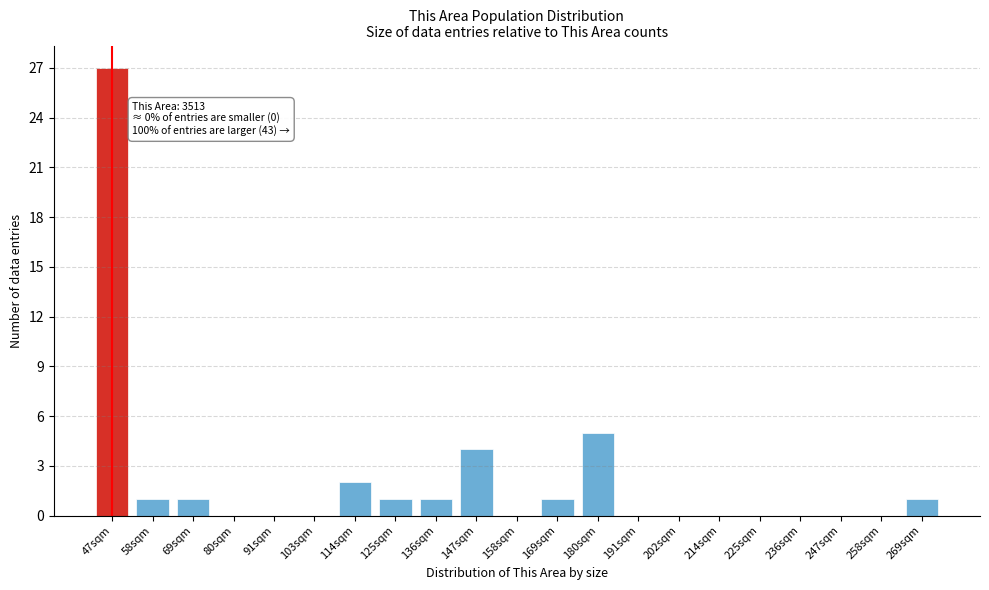

Reading left to right, extract all data points from this chart.

47sqm=27	58sqm=1	69sqm=1	80sqm=0	91sqm=0	103sqm=0	114sqm=2	125sqm=1	136sqm=1	147sqm=4	158sqm=0	169sqm=1	180sqm=5	191sqm=0	202sqm=0	214sqm=0	225sqm=0	236sqm=0	247sqm=0	258sqm=0	269sqm=1